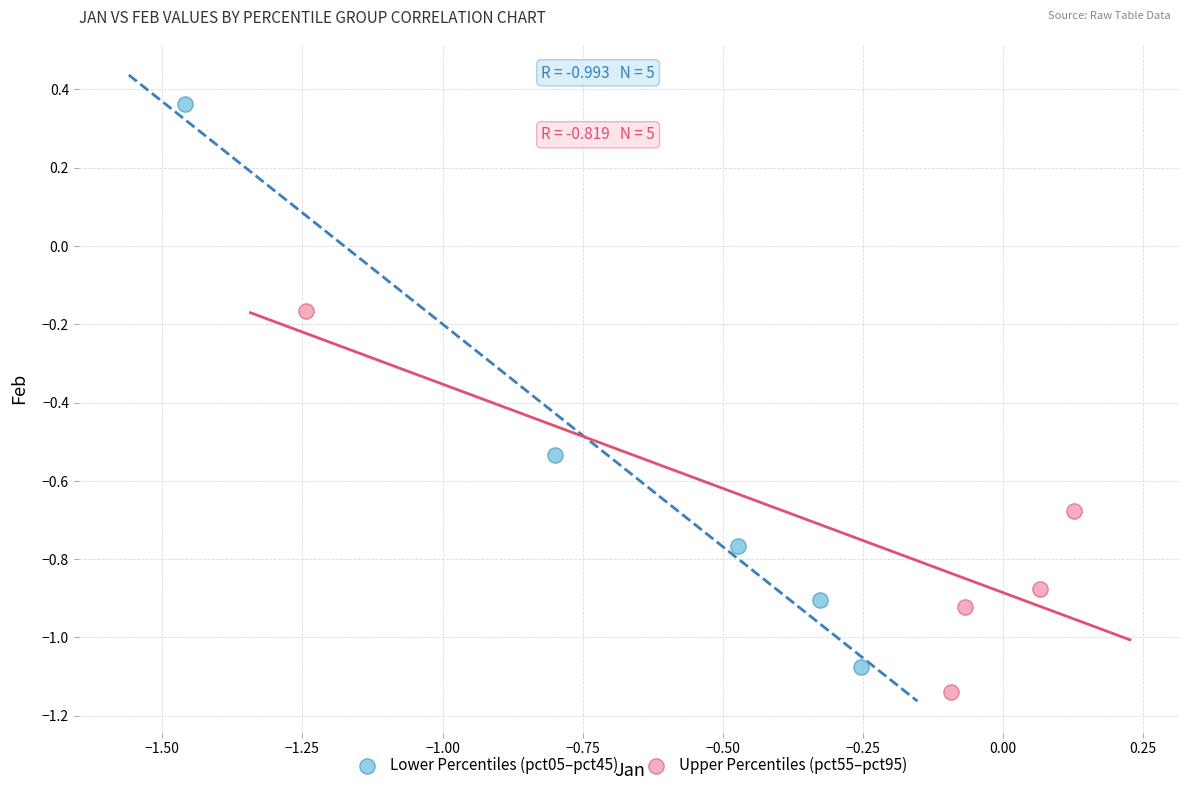

Which series has the largest Y range (max minus min)?

Lower Percentiles (pct05–pct45)